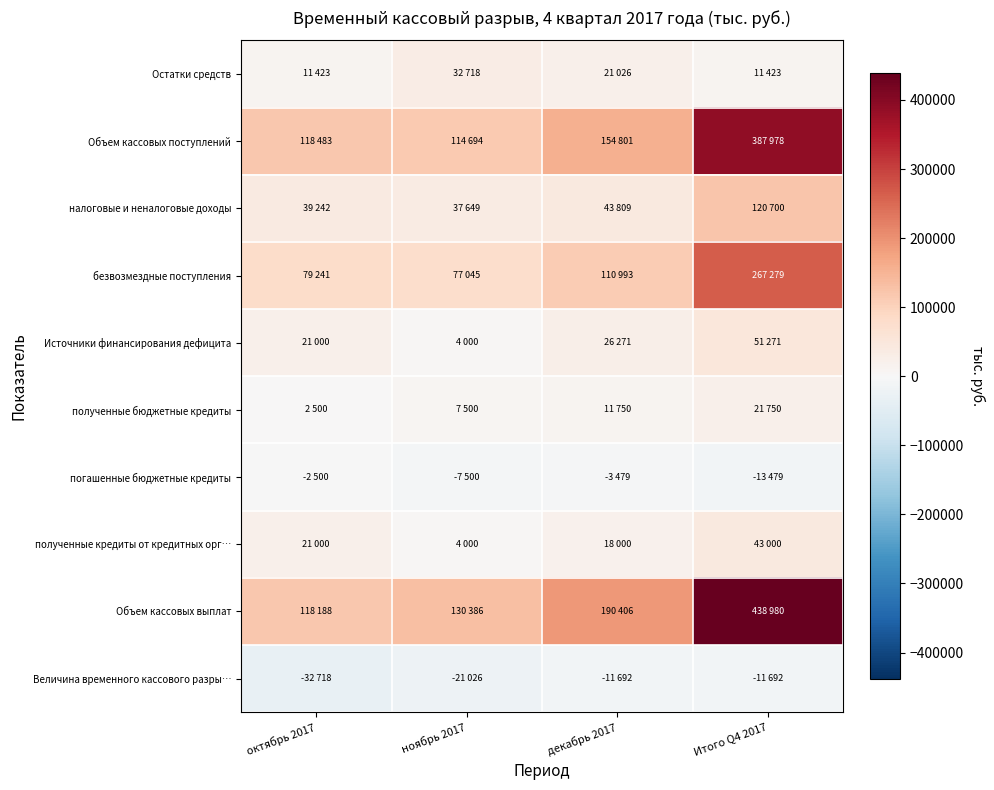

Which series has the largest total across all categories?

Объем кассовых выплат